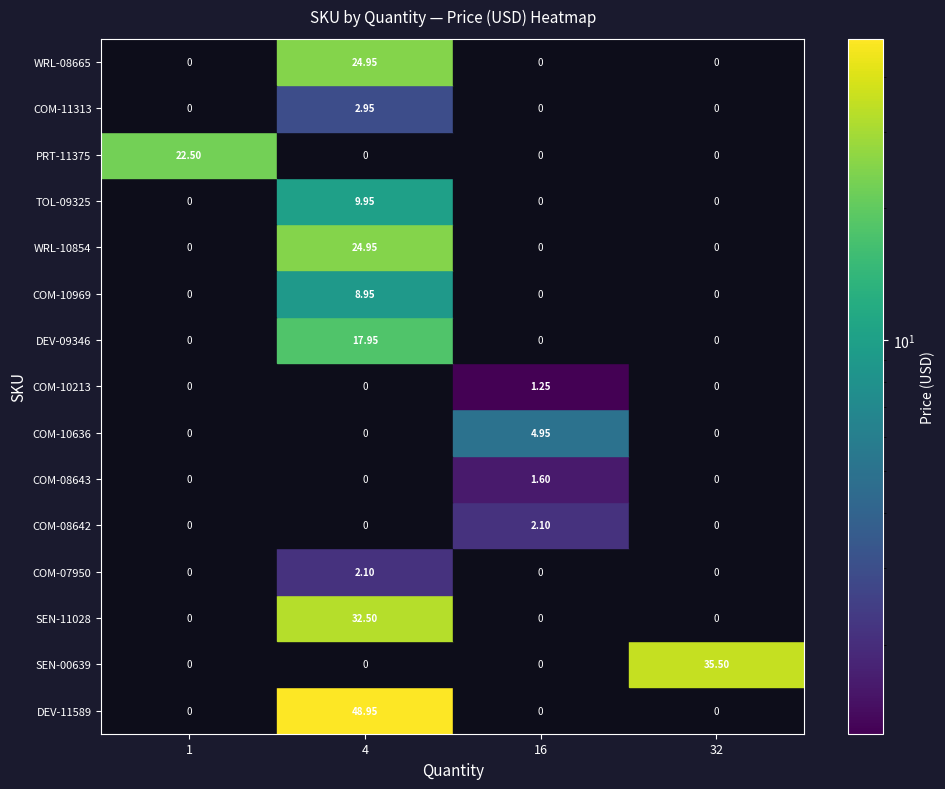

Reading right to left, extract all data points from this chart.

DEV-11589: 49.0	4.0
SEN-00639: 35.5	32.0
SEN-11028: 32.5	4.0
COM-07950: 2.1	4.0
COM-08642: 2.1	16.0
COM-08643: 1.6	16.0
COM-10636: 5.0	16.0
COM-10213: 1.2	16.0
DEV-09346: 17.9	4.0
COM-10969: 8.9	4.0
WRL-10854: 24.9	4.0
TOL-09325: 9.9	4.0
PRT-11375: 22.5	1.0
COM-11313: 3.0	4.0
WRL-08665: 24.9	4.0